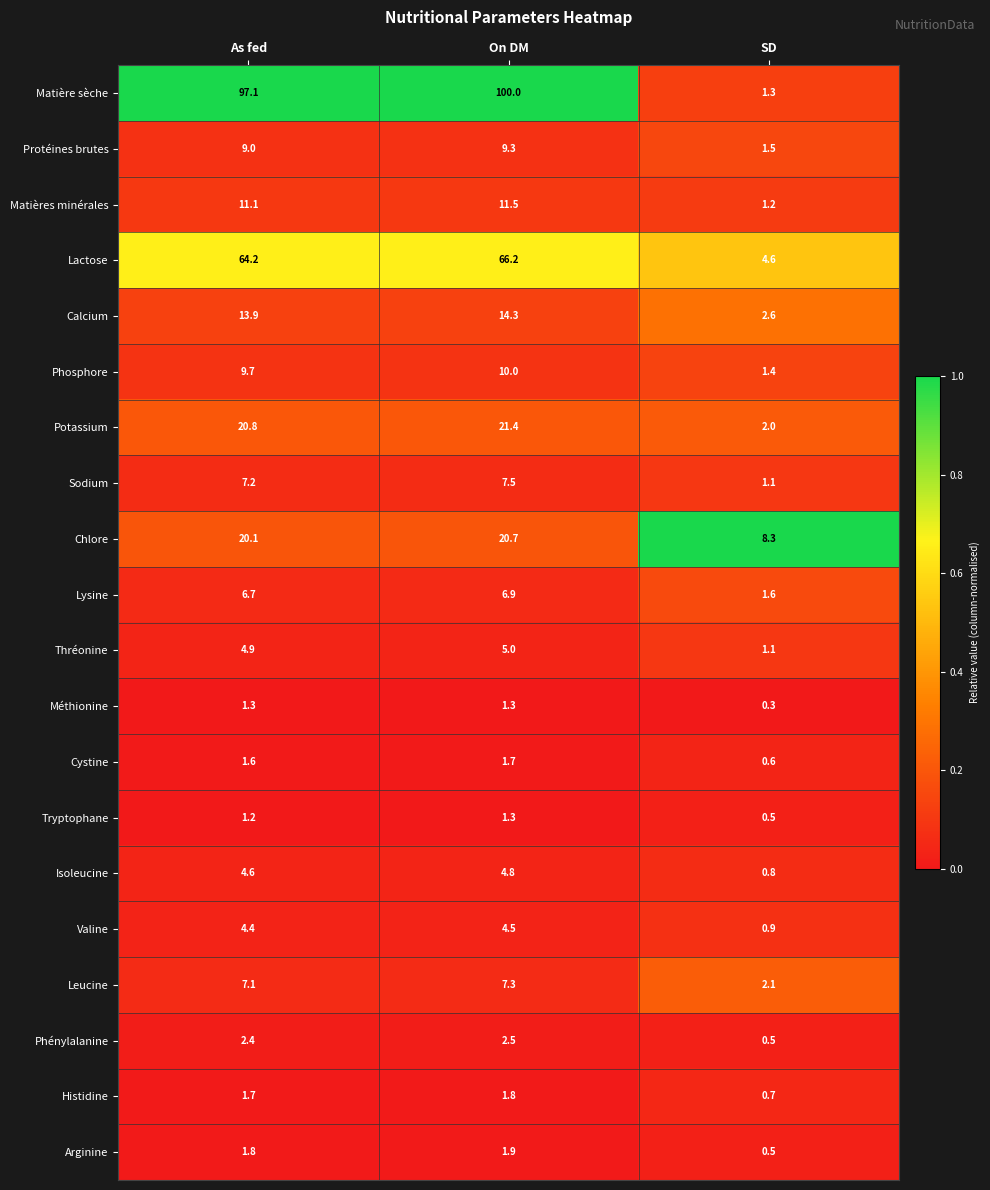

What is the maximum value for Thréonine?

5.0